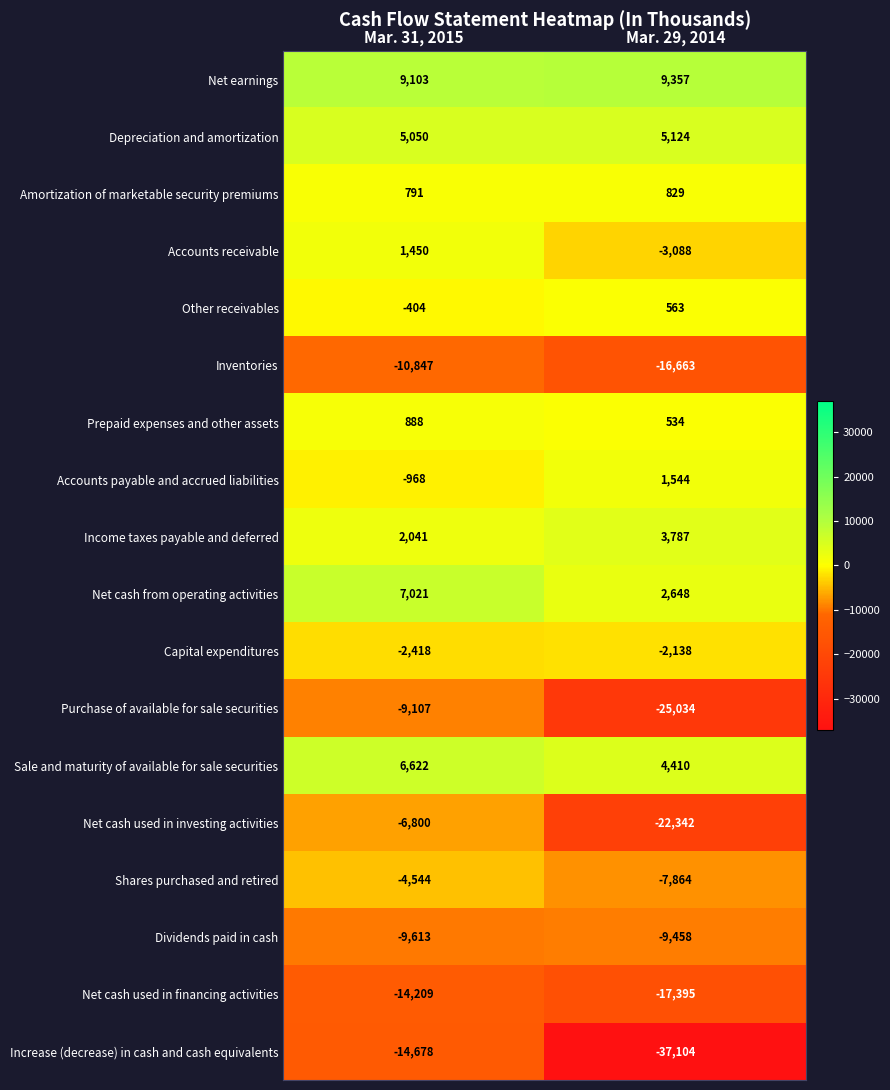

Rank the series at Mar. 29, 2014 from highest to lowest value.

Net earnings, Depreciation and amortization, Sale and maturity of available for sale securities, Income taxes payable and deferred, Net cash from operating activities, Accounts payable and accrued liabilities, Amortization of marketable security premiums, Other receivables, Prepaid expenses and other assets, Capital expenditures, Accounts receivable, Shares purchased and retired, Dividends paid in cash, Inventories, Net cash used in financing activities, Net cash used in investing activities, Purchase of available for sale securities, Increase (decrease) in cash and cash equivalents